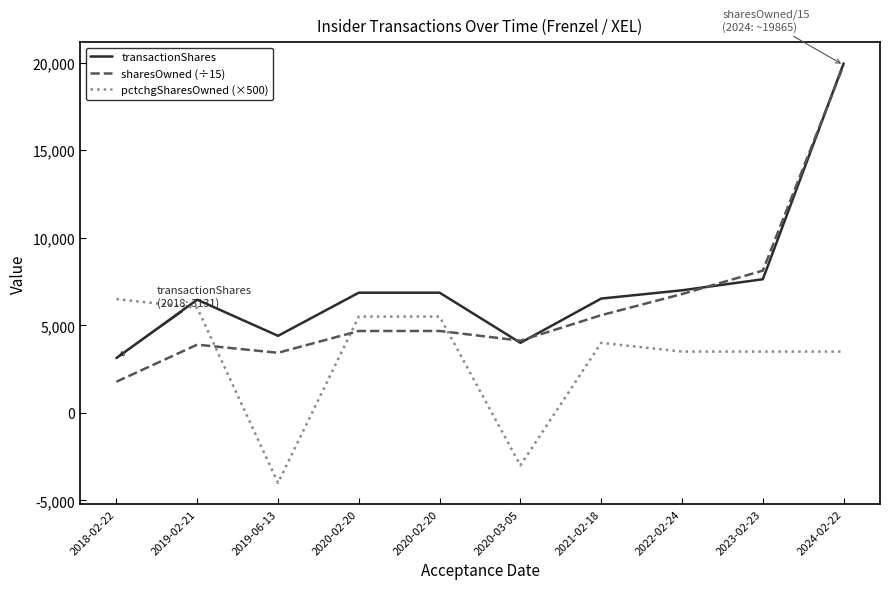

Reading left to right, what are all the values shown in this chart?

transactionShares: 3131.0	6464.0	4400.0	6864.0	6864.0	4000.0	6529.0	7000.0	7633.0	19965.0
sharesOwned (÷15): 1778.3	3895.7	3431.4	4677.7	4677.7	4124.9	5578.9	6786.5	8127.3	19864.9
pctchgSharesOwned (×500): 6500.0	6000.0	-4000.0	5500.0	5500.0	-3000.0	4000.0	3500.0	3500.0	3500.0